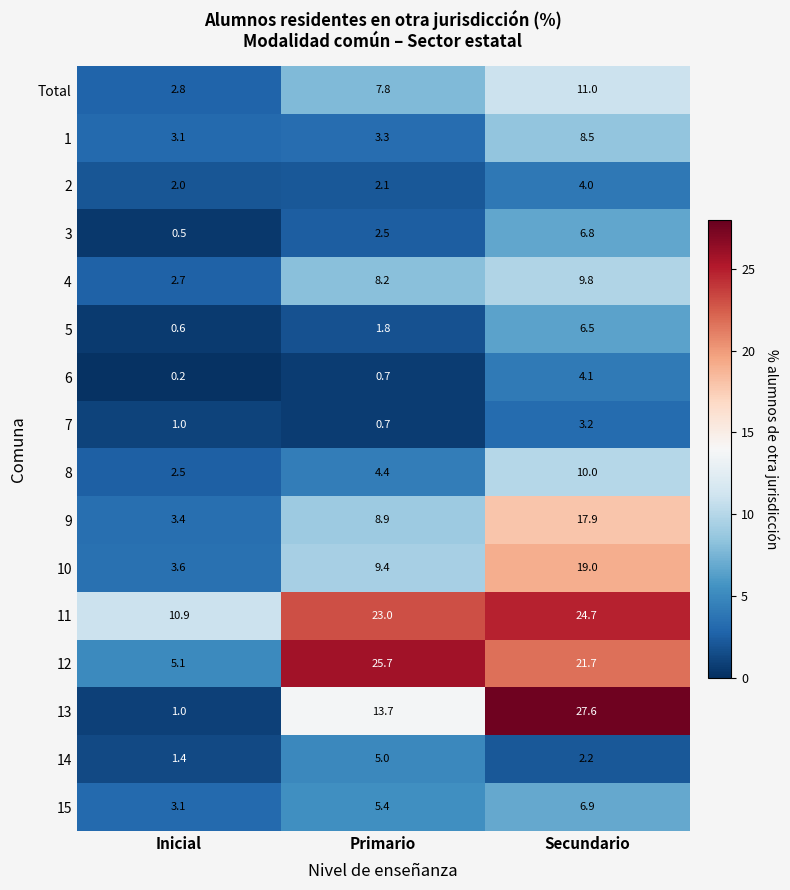

At which label is 3 closest to 3?

Primario